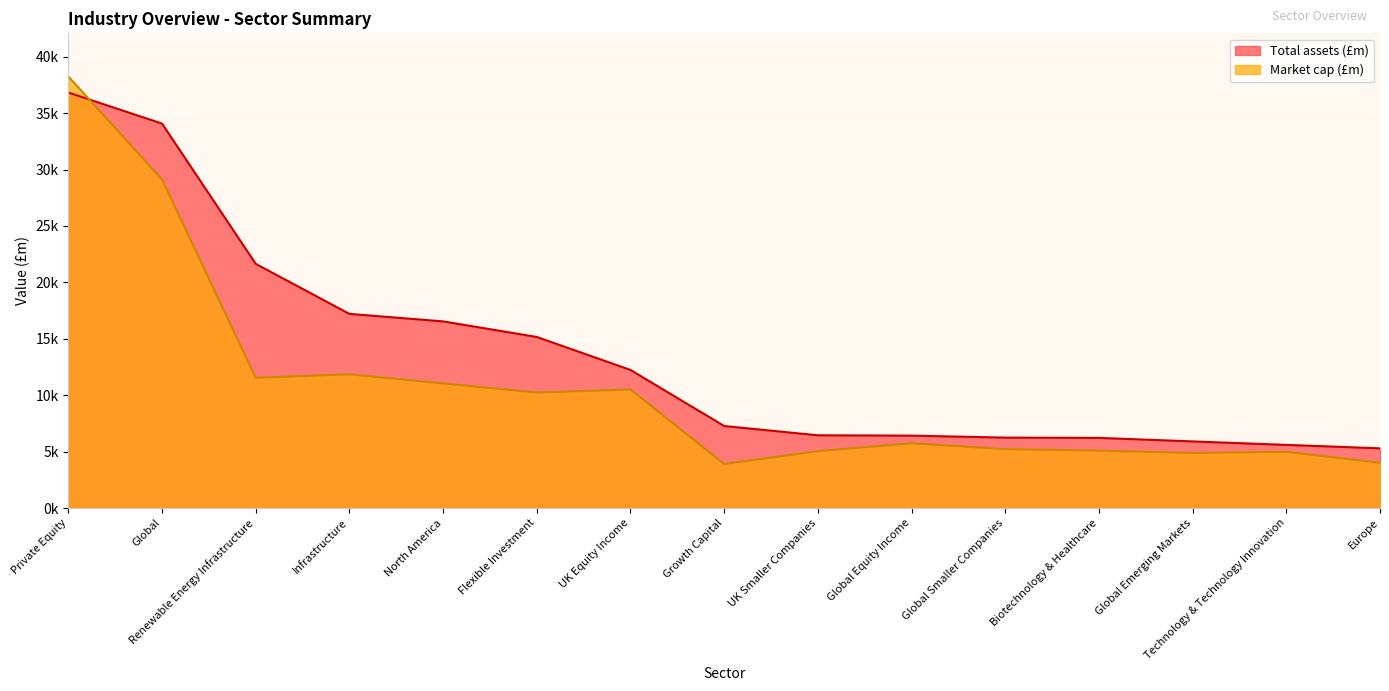

What is the minimum value for Total assets (£m)?

5288.0